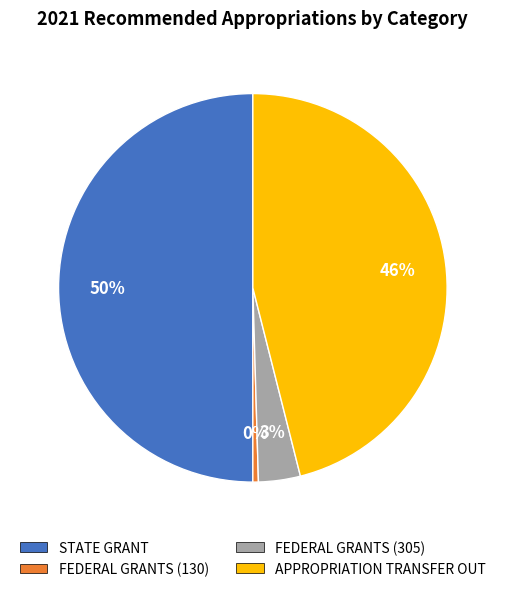

Which slice is the smallest?

FEDERAL GRANTS (130)